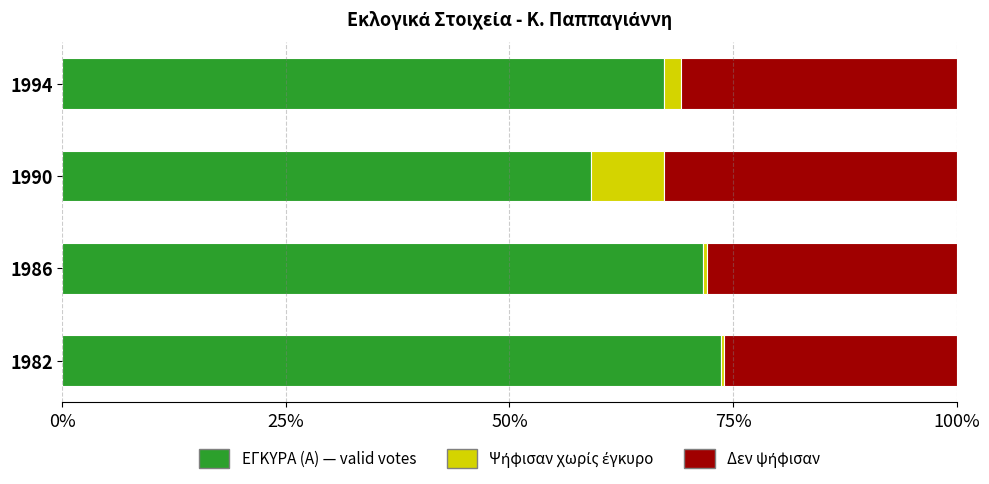

What is the total value across all series at 1990?

100.0